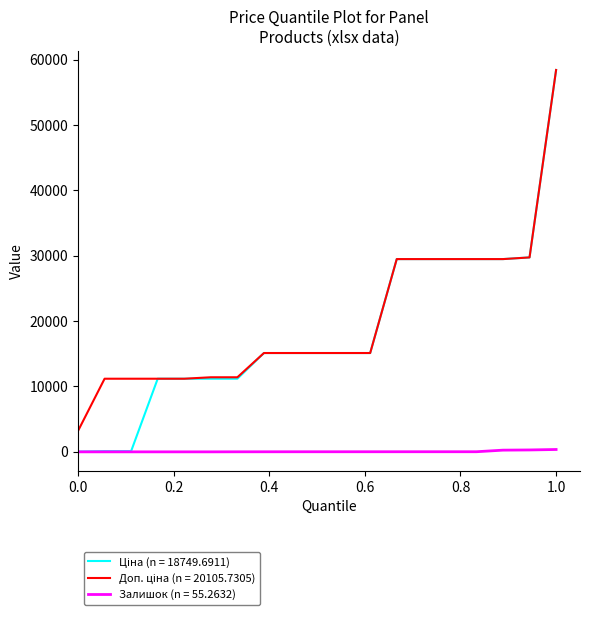

What is the greatest value displayed?

58426.5